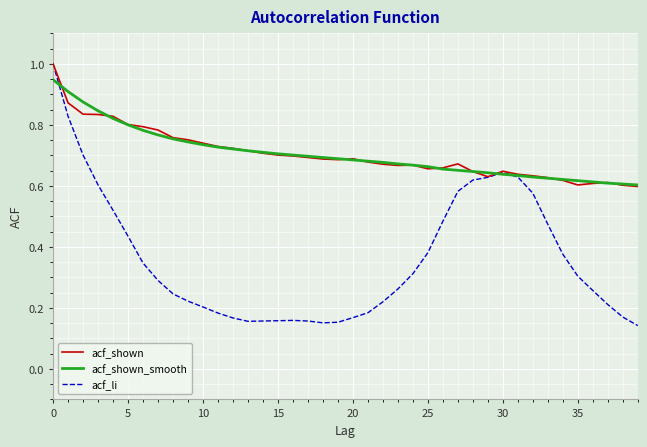

Which series has the widest spread of values?

acf_li